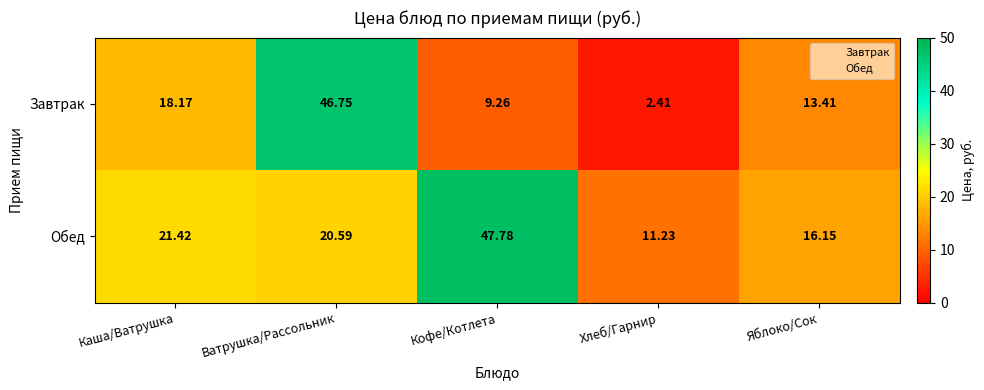

Where is Обед nearest to the value 29?

Каша/Ватрушка